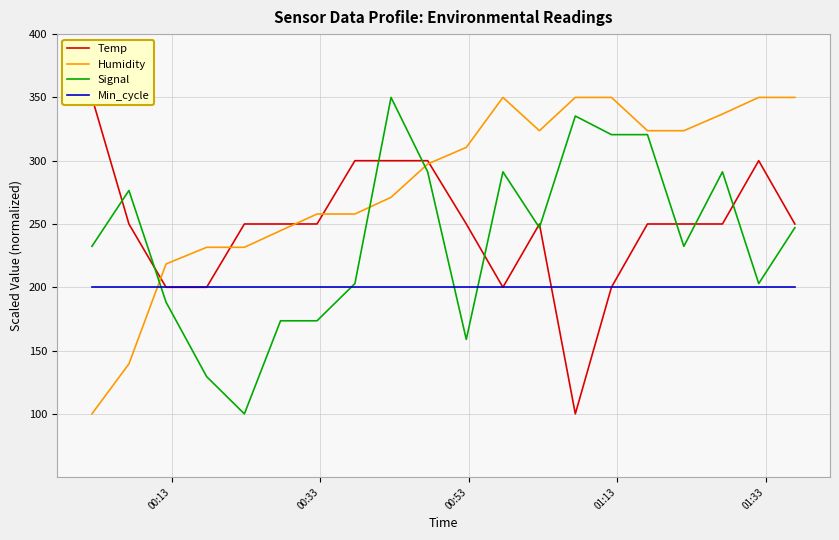

What is the average value of the Humidity series?

280.9